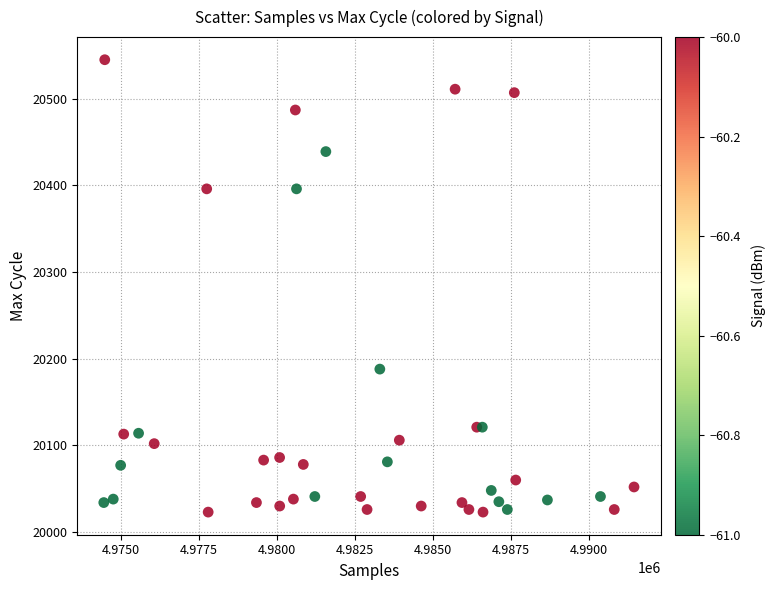

What Y value in the scatter plot is closest to 20284?

20188